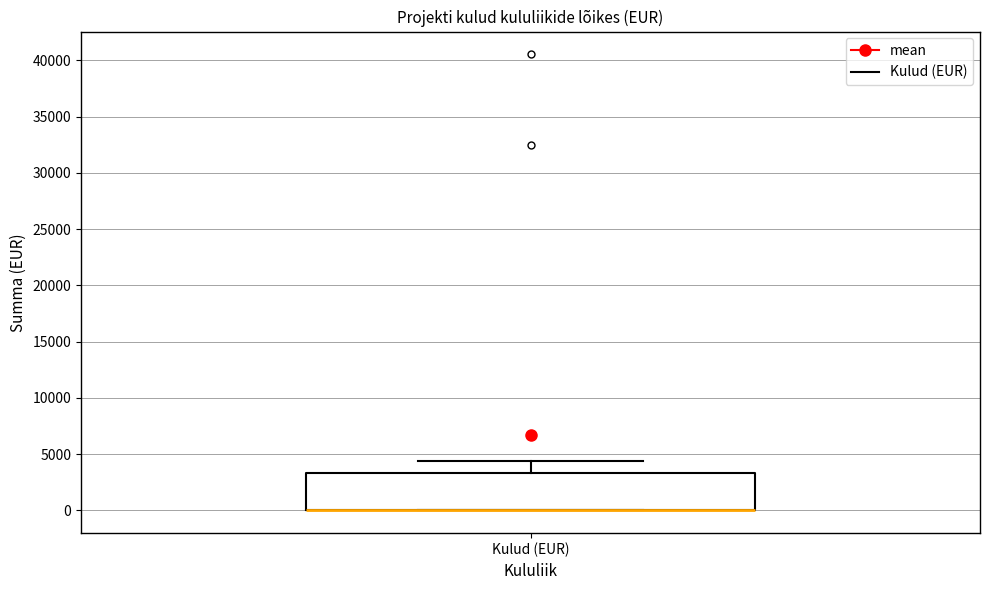

Transcribe this box plot: give where the median line is, the range the box spans, and where the two whiskers end, as read against the y-axis. The values are not printed on the chart, so give them approximately, as read against the axis.

median 0 (drawn on the box's lower edge), box 0 to 3500, whiskers 0 to 4500